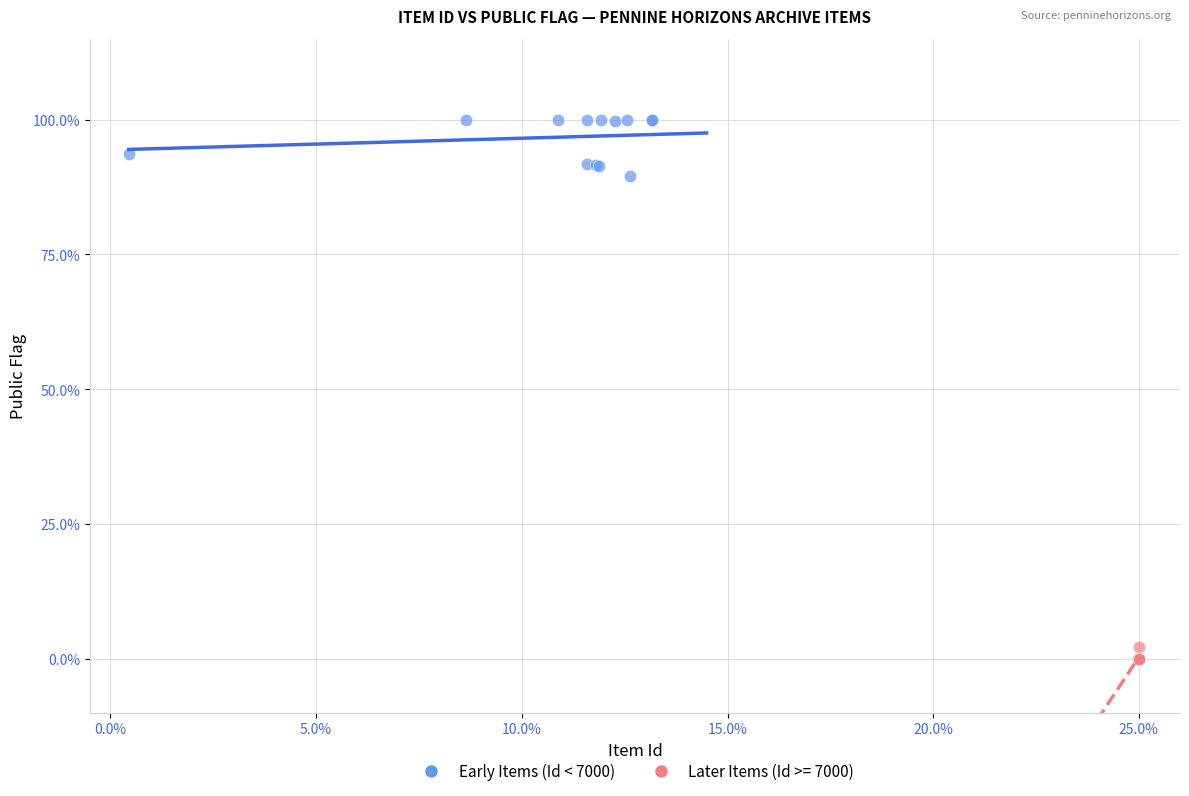

Which series contains the highest Y value?

Early Items (Id < 7000)